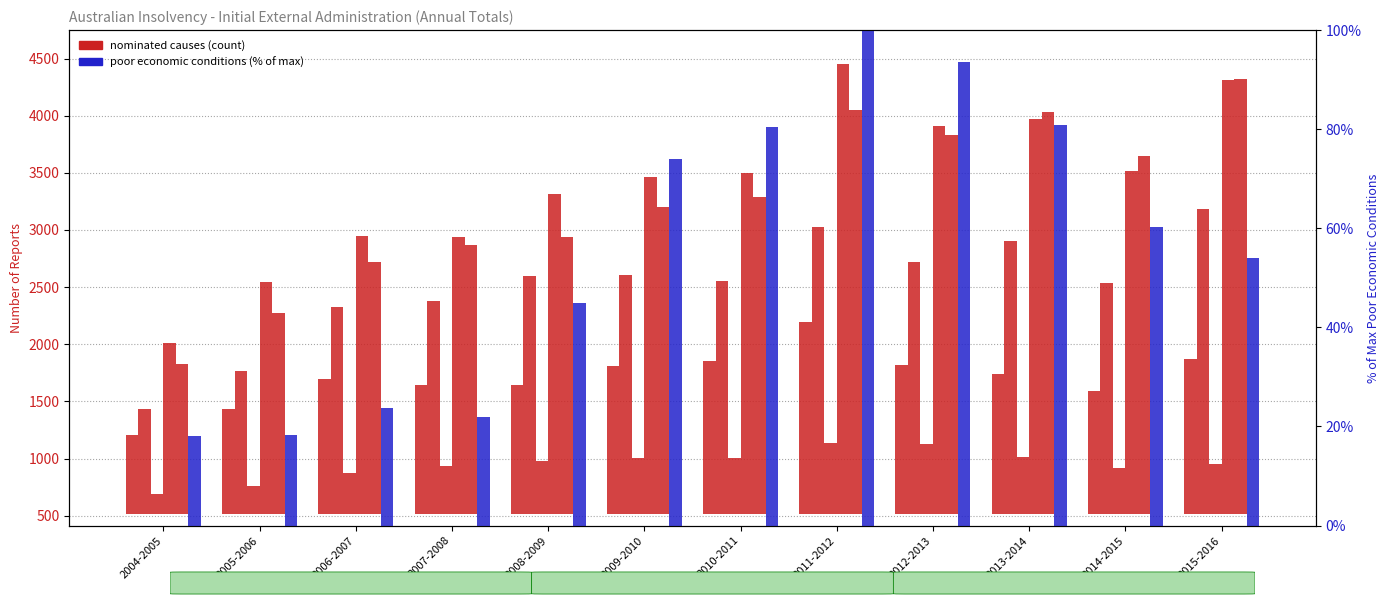

Read the Poor economic conditions value at 2012-2013.

93.6